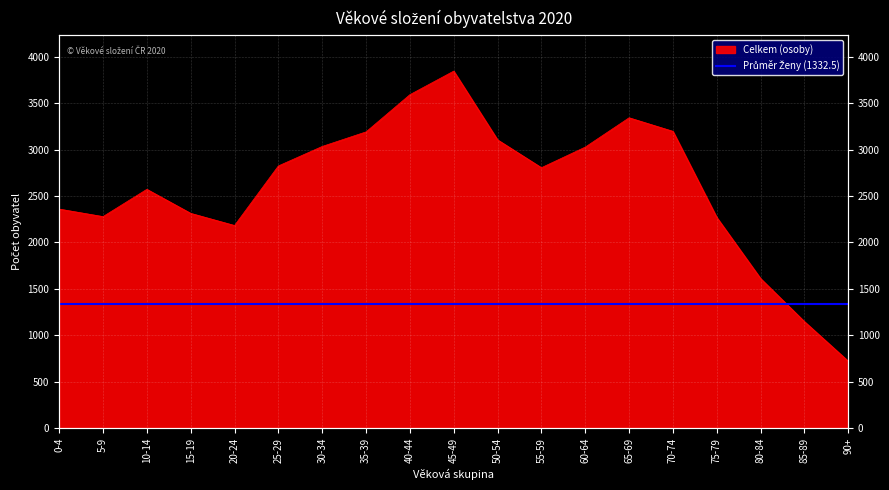

Reading right to left, list all the values displayed in this chart.

719	1146	1610	2269	3197	3343	3027	2805	3105	3846	3592	3191	3034	2824	2182	2313	2572	2278	2359